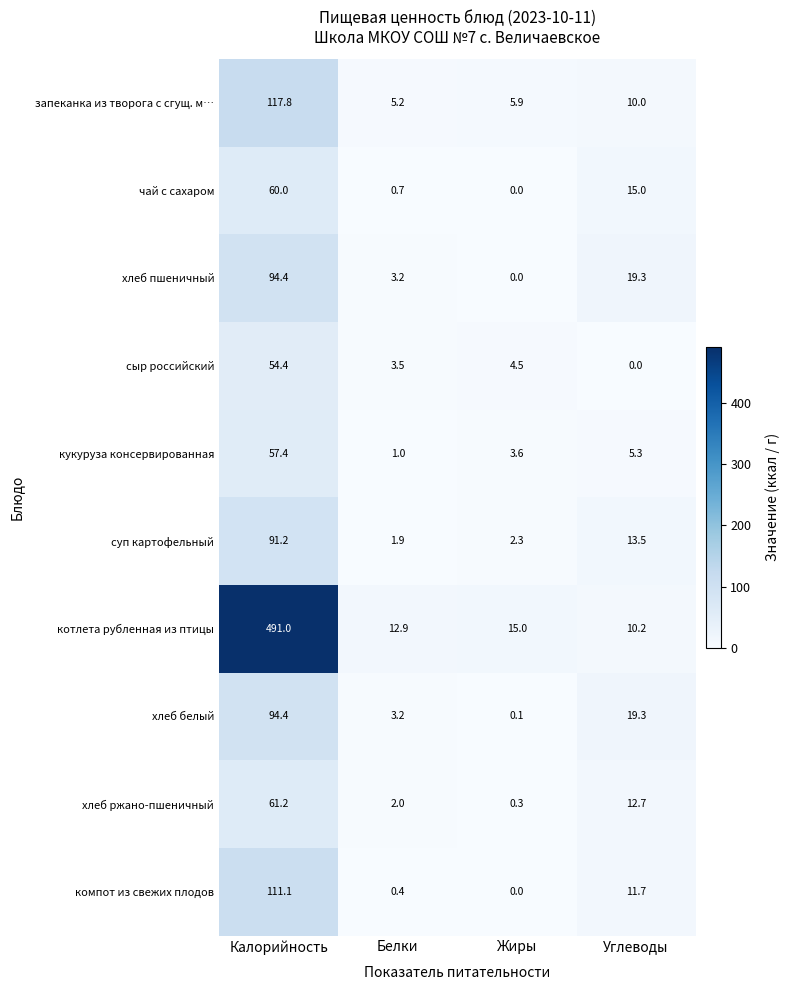

Where does the хлеб белый series first go above 19?

Калорийность